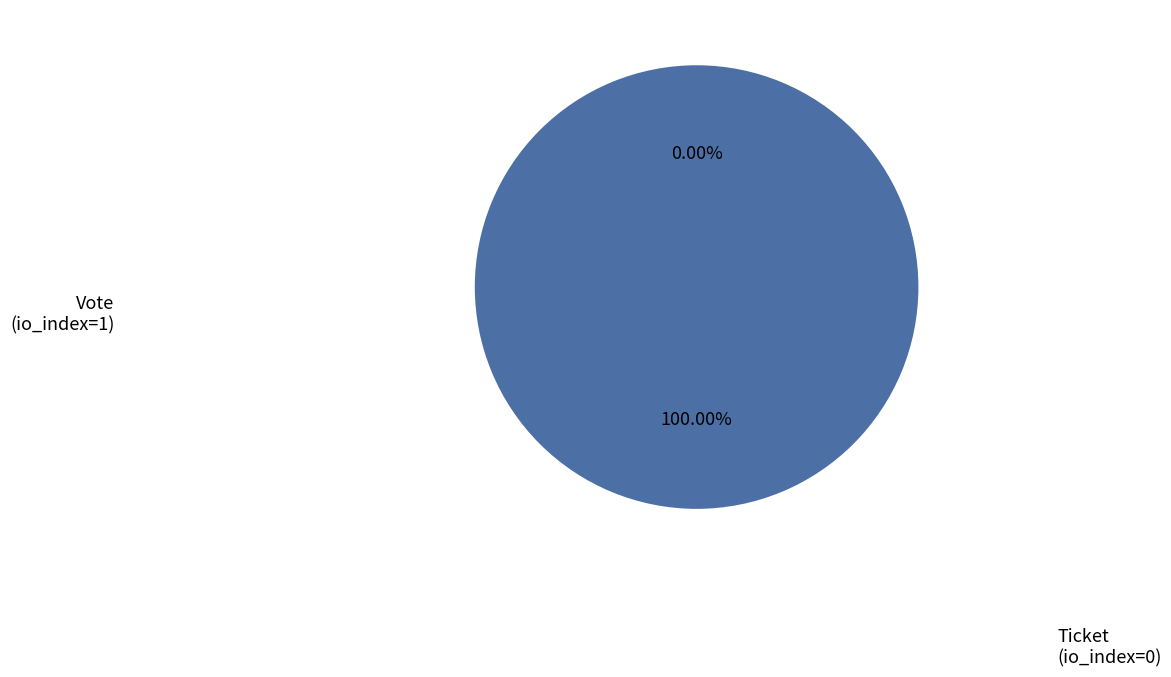

What percentage do Ticket
(io_index=0) and Vote
(io_index=1) together represent?

100.0%